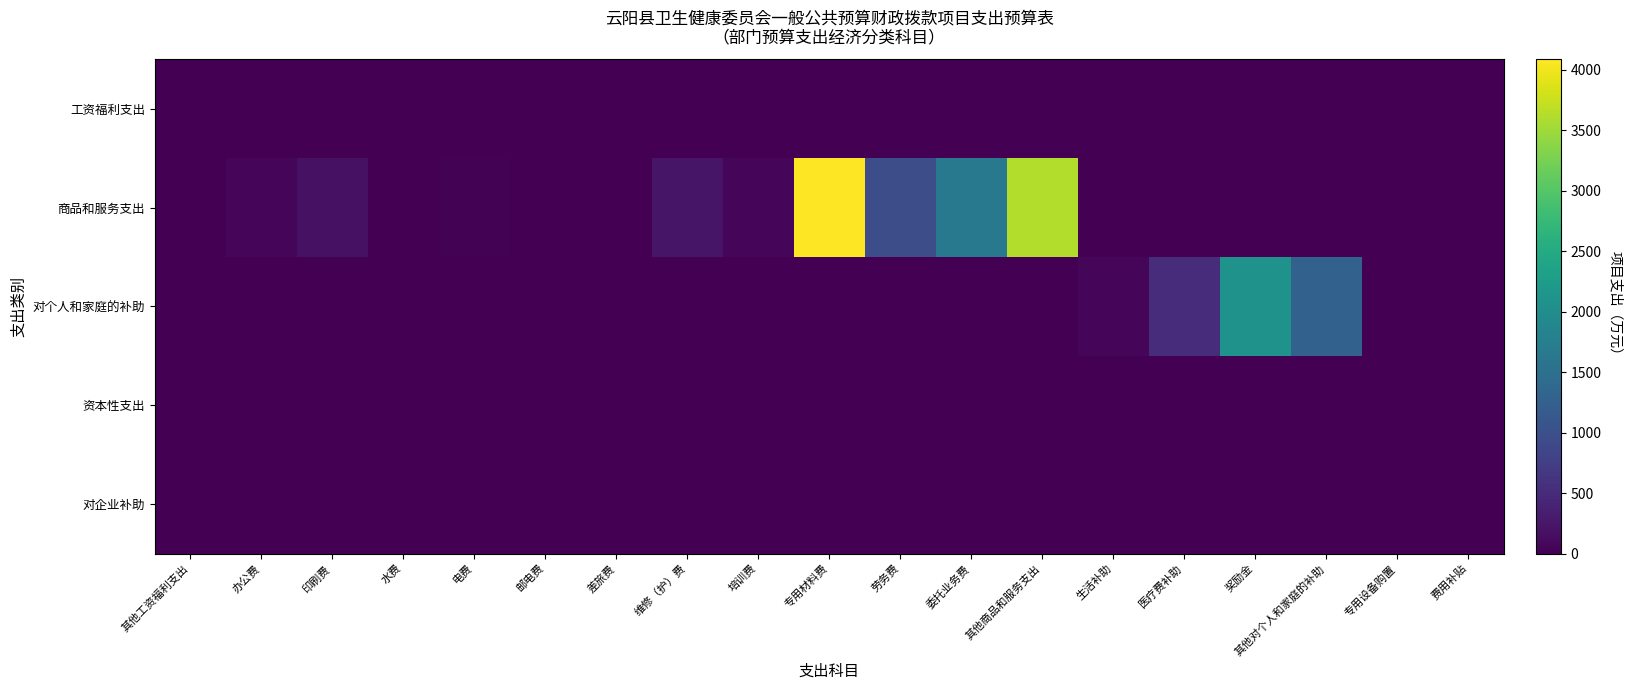

Reading left to right, list all the values displayed in this chart.

工资福利支出: 其他工资福利支出=0.0	办公费=0.0	印刷费=0.0	水费=0.0	电费=0.0	邮电费=0.0	差旅费=0.0	维修（护）费=0.0	培训费=0.0	专用材料费=0.0	劳务费=0.0	委托业务费=0.0	其他商品和服务支出=0.0	生活补助=0.0	医疗费补助=0.0	奖励金=0.0	其他对个人和家庭的补助=0.0	专用设备购置=0.0	费用补贴=0.0
商品和服务支出: 其他工资福利支出=0.0	办公费=71.0	印刷费=180.0	水费=2.4	电费=23.1	邮电费=9.1	差旅费=1.5	维修（护）费=231.0	培训费=61.0	专用材料费=4085.6	劳务费=962.9	委托业务费=1656.6	其他商品和服务支出=3613.5	生活补助=0.0	医疗费补助=0.0	奖励金=0.0	其他对个人和家庭的补助=0.0	专用设备购置=0.0	费用补贴=0.0
对个人和家庭的补助: 其他工资福利支出=0.0	办公费=0.0	印刷费=0.0	水费=0.0	电费=0.0	邮电费=0.0	差旅费=0.0	维修（护）费=0.0	培训费=0.0	专用材料费=0.0	劳务费=0.0	委托业务费=0.0	其他商品和服务支出=0.0	生活补助=50.8	医疗费补助=514.0	奖励金=2092.0	其他对个人和家庭的补助=1274.7	专用设备购置=0.0	费用补贴=0.0
资本性支出: 其他工资福利支出=0.0	办公费=0.0	印刷费=0.0	水费=0.0	电费=0.0	邮电费=0.0	差旅费=0.0	维修（护）费=0.0	培训费=0.0	专用材料费=0.0	劳务费=0.0	委托业务费=0.0	其他商品和服务支出=0.0	生活补助=0.0	医疗费补助=0.0	奖励金=0.0	其他对个人和家庭的补助=0.0	专用设备购置=10.0	费用补贴=0.0
对企业补助: 其他工资福利支出=0.0	办公费=0.0	印刷费=0.0	水费=0.0	电费=0.0	邮电费=0.0	差旅费=0.0	维修（护）费=0.0	培训费=0.0	专用材料费=0.0	劳务费=0.0	委托业务费=0.0	其他商品和服务支出=0.0	生活补助=0.0	医疗费补助=0.0	奖励金=0.0	其他对个人和家庭的补助=0.0	专用设备购置=0.0	费用补贴=11.0